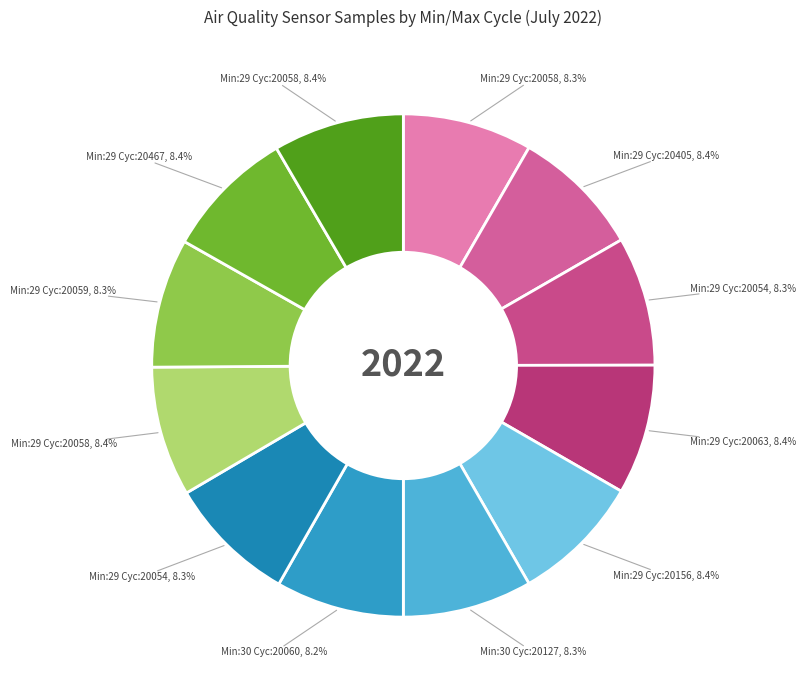

What is the smallest slice in the pie chart?

30-20060